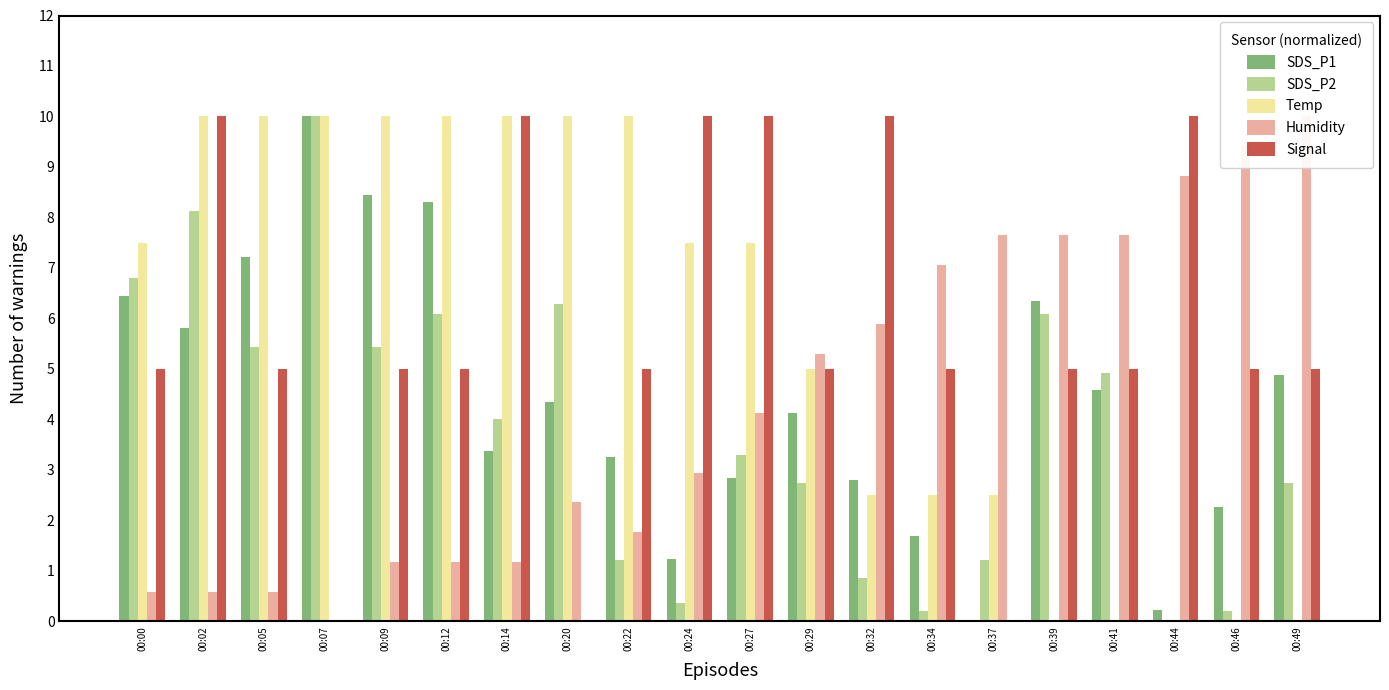

The value of Signal at 00:24 is 10.0. True or false?

True